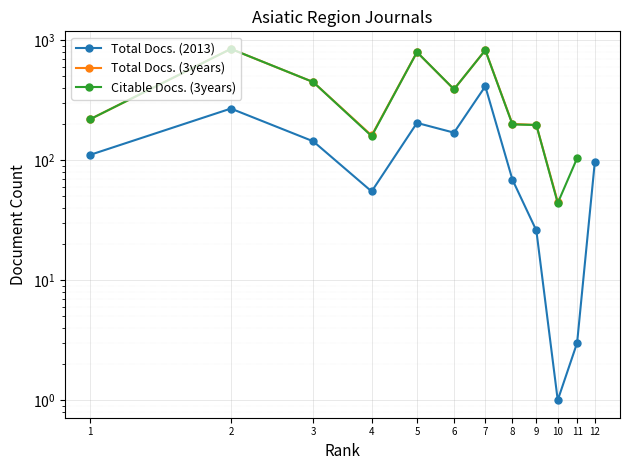

True or false: Citable Docs. (3years) and Total Docs. (3years) intersect in this chart.

False